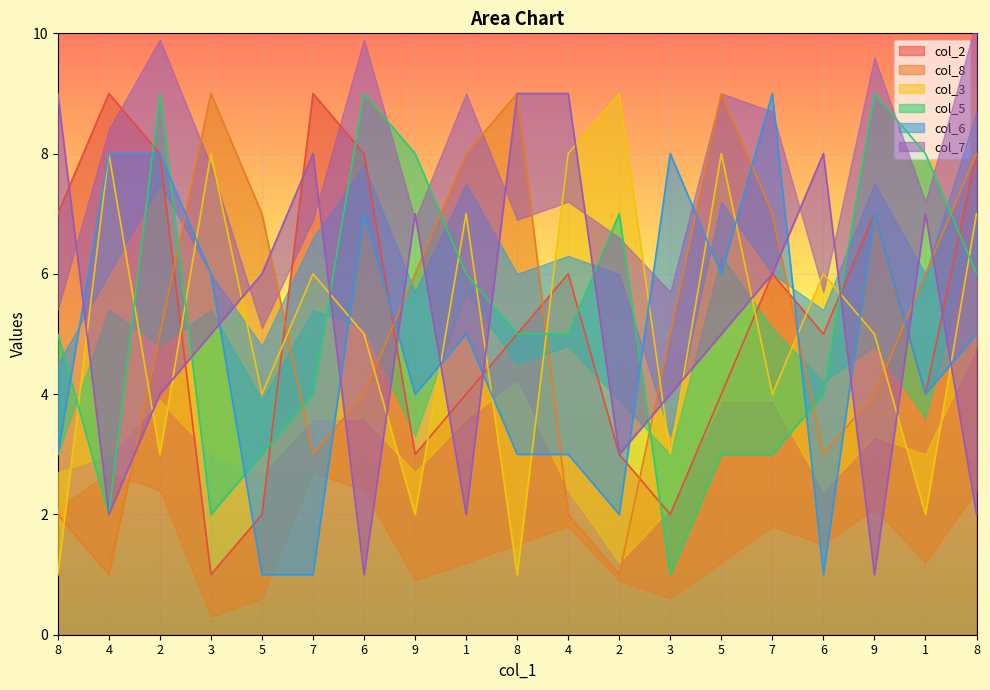

What is the difference between the col_6 values at 7 and 4?

1